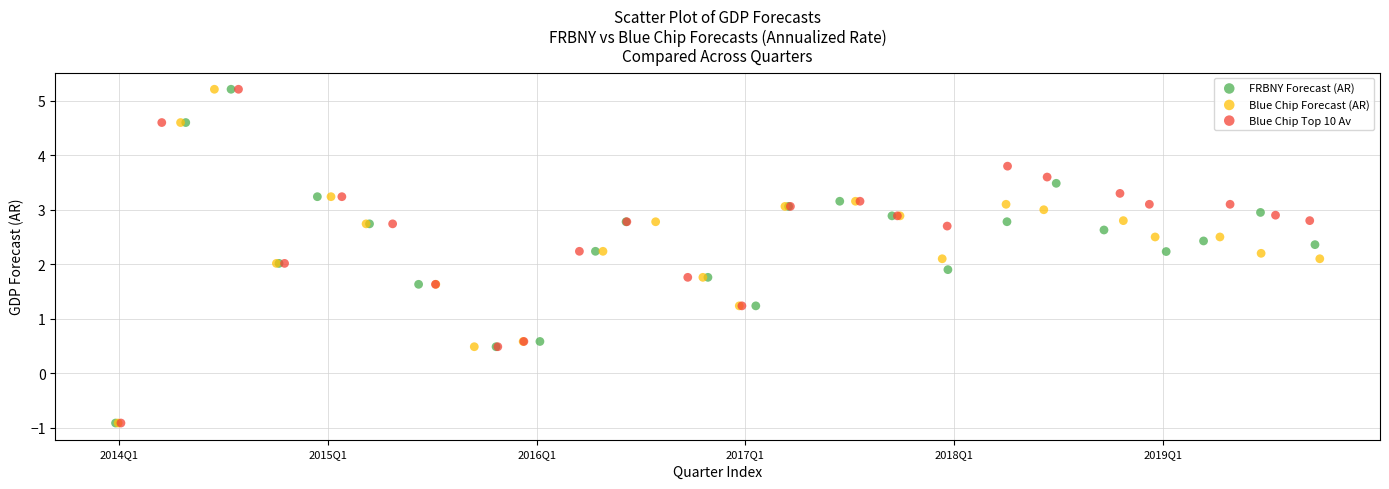

What are all the series names shown in the legend?

FRBNY Forecast (AR), Blue Chip Forecast (AR), Blue Chip Top 10 Av